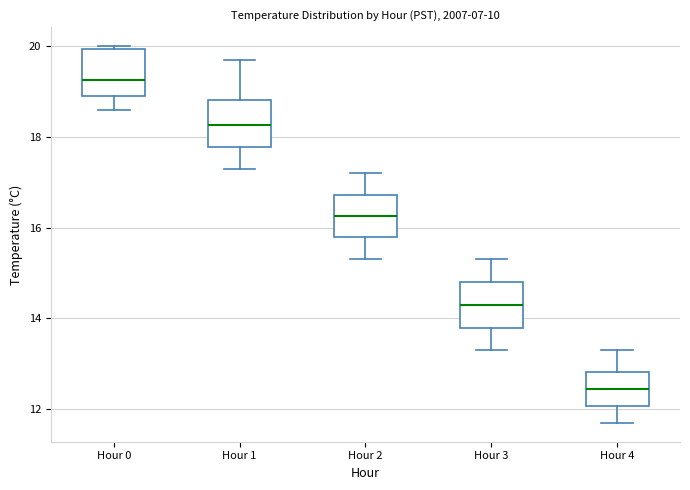

Reading left to right, transcribe this box plot: for each box, give where its median line is, the range the box spans, and where its two whiskers end, as read against the y-axis. The values are not printed on the chart, so give them approximately, as read against the axis.

Hour 0: median 19.2, box 19.0 to 20.0, whiskers 18.6 to 20.0 (just above the box's upper edge)
Hour 1: median 18.2, box 17.8 to 18.8, whiskers 17.4 to 19.8
Hour 2: median 16.2, box 15.8 to 16.8, whiskers 15.4 to 17.2
Hour 3: median 14.4, box 13.8 to 14.8, whiskers 13.4 to 15.4
Hour 4: median 12.4, box 12.0 to 12.8, whiskers 11.8 to 13.4